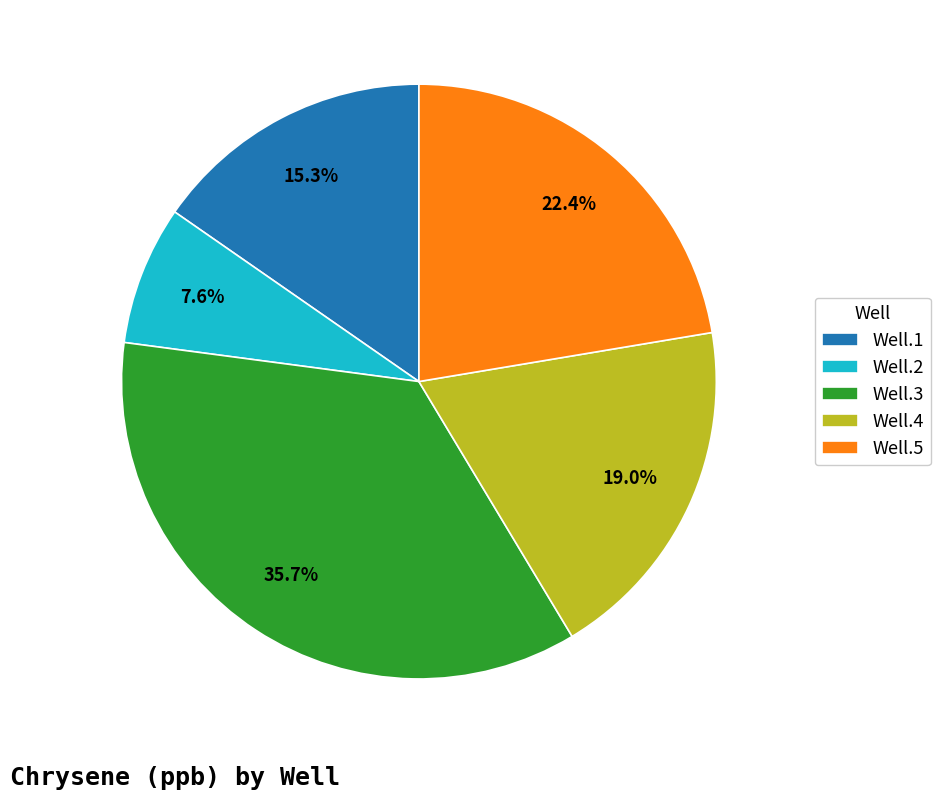

Which has a higher value, Well.3 or Well.1?

Well.3